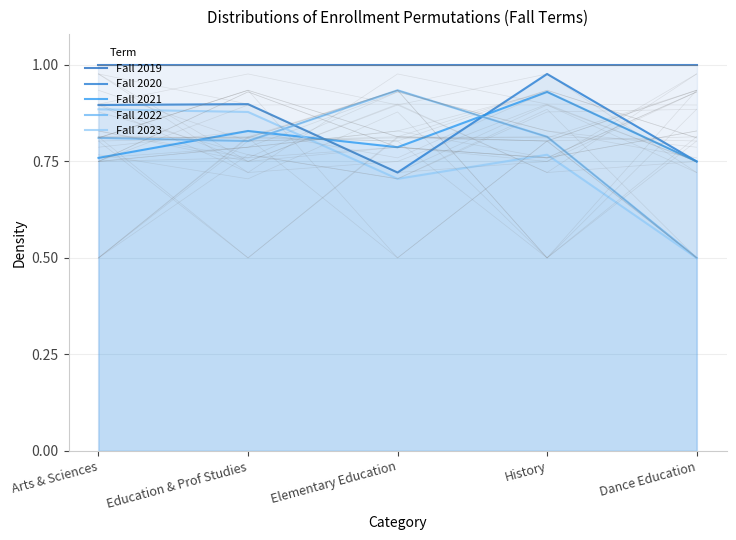

Which series ends up on top after the final intersection of Fall 2022 and Fall 2021?

Fall 2021